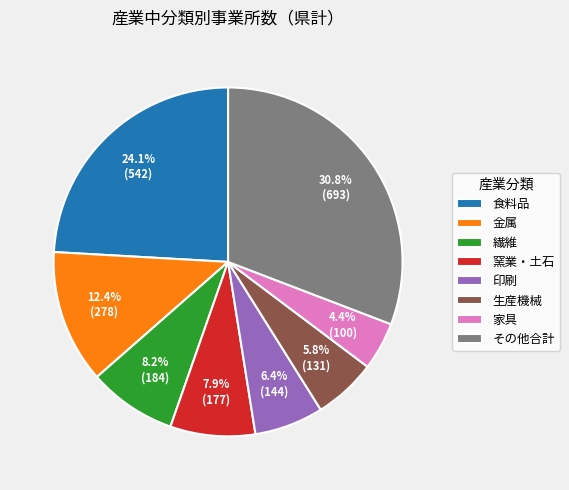

To the nearest percent, what percentage of the pie is 金属?

12%